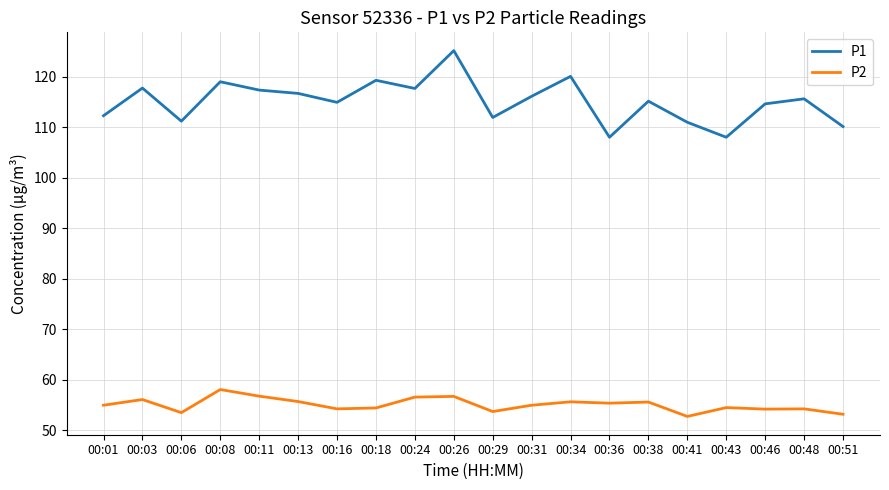

What is the sum of the P2 values at 00:46 and 00:24?

110.7